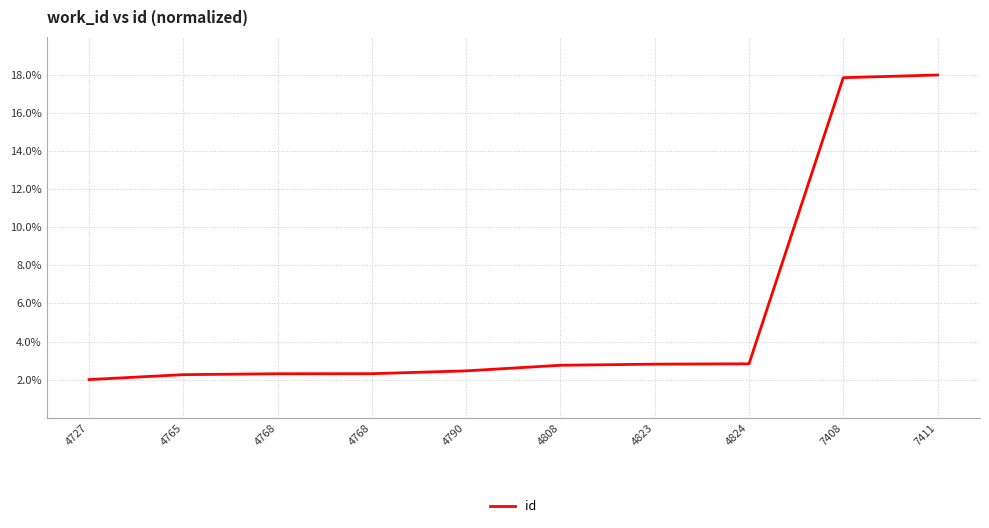

Which label corresponds to the smallest value in the chart?

4727